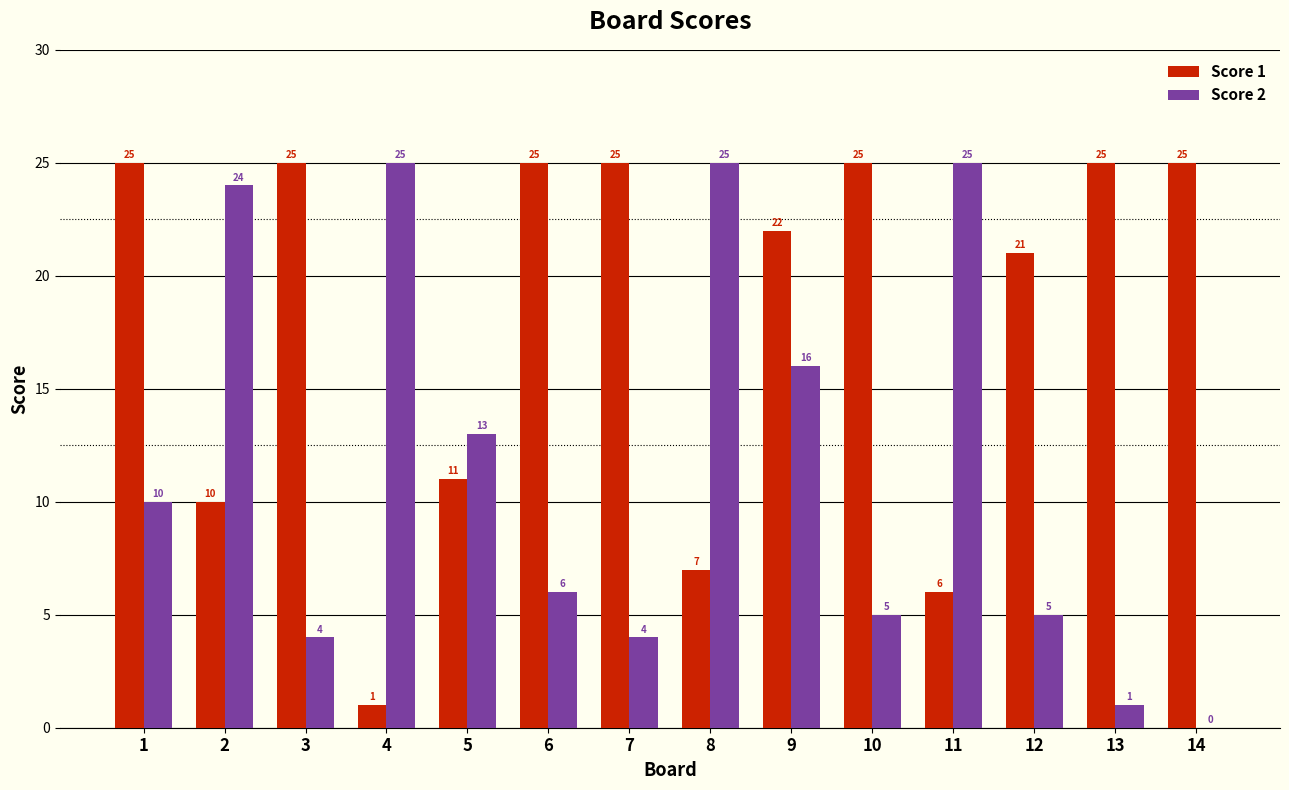

Reading left to right, list all the values displayed in this chart.

Score 1: 1=25	2=10	3=25	4=1	5=11	6=25	7=25	8=7	9=22	10=25	11=6	12=21	13=25	14=25
Score 2: 1=10	2=24	3=4	4=25	5=13	6=6	7=4	8=25	9=16	10=5	11=25	12=5	13=1	14=0